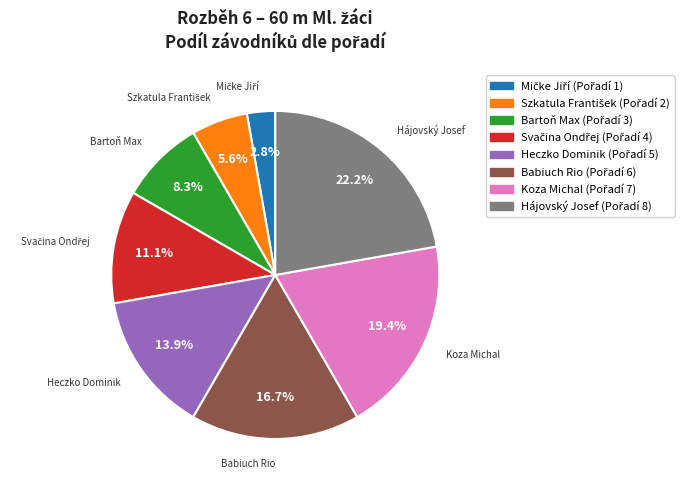

To the nearest percent, what is the difference between the Bartoň Max and Koza Michal slice percentages?

11%